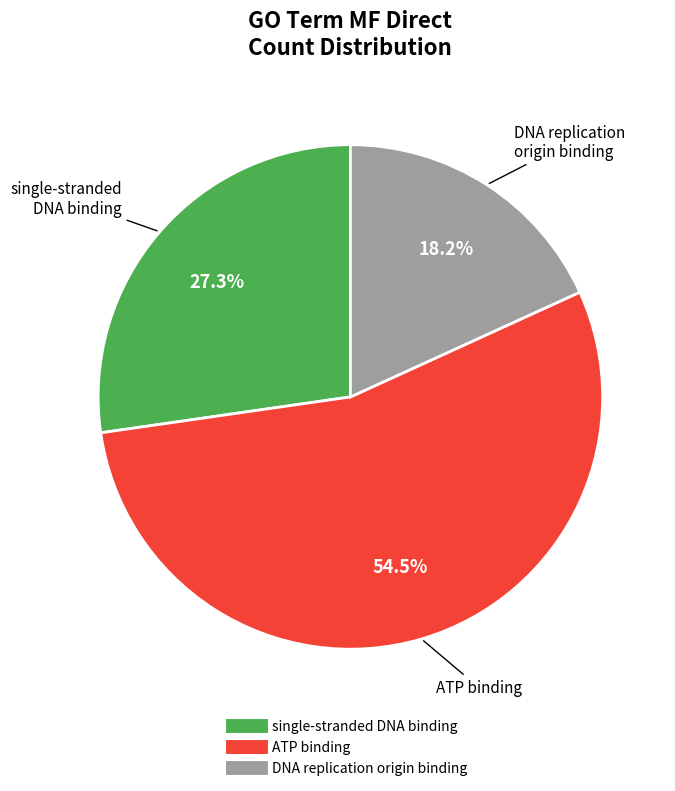

How many segments does this pie chart have?

3